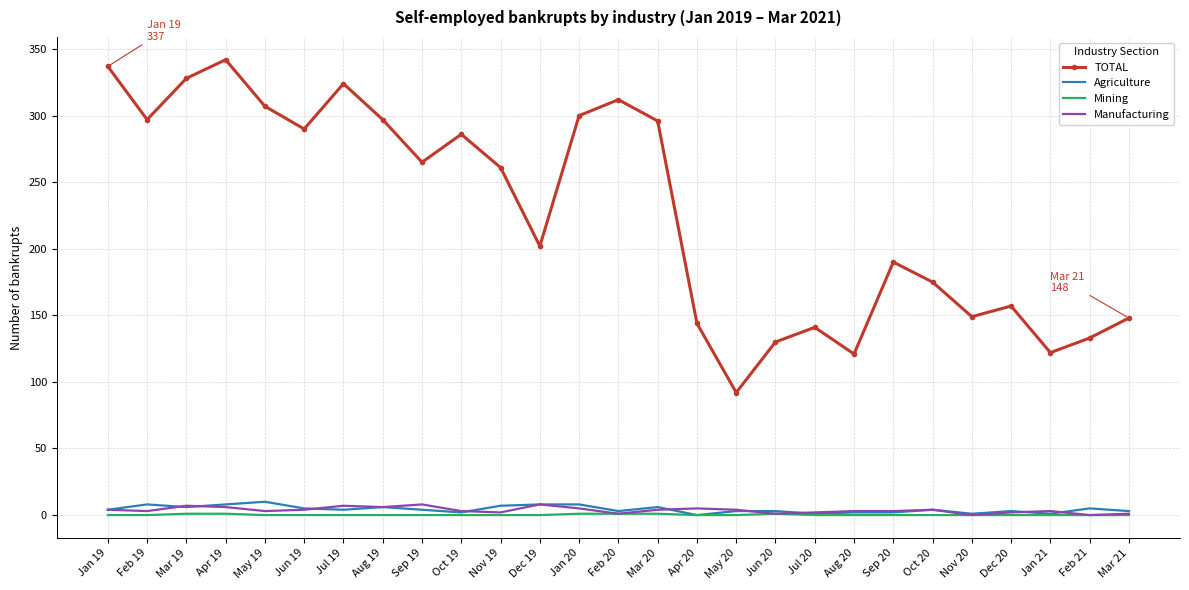

At how many categories does at least one series exceed 52?

27